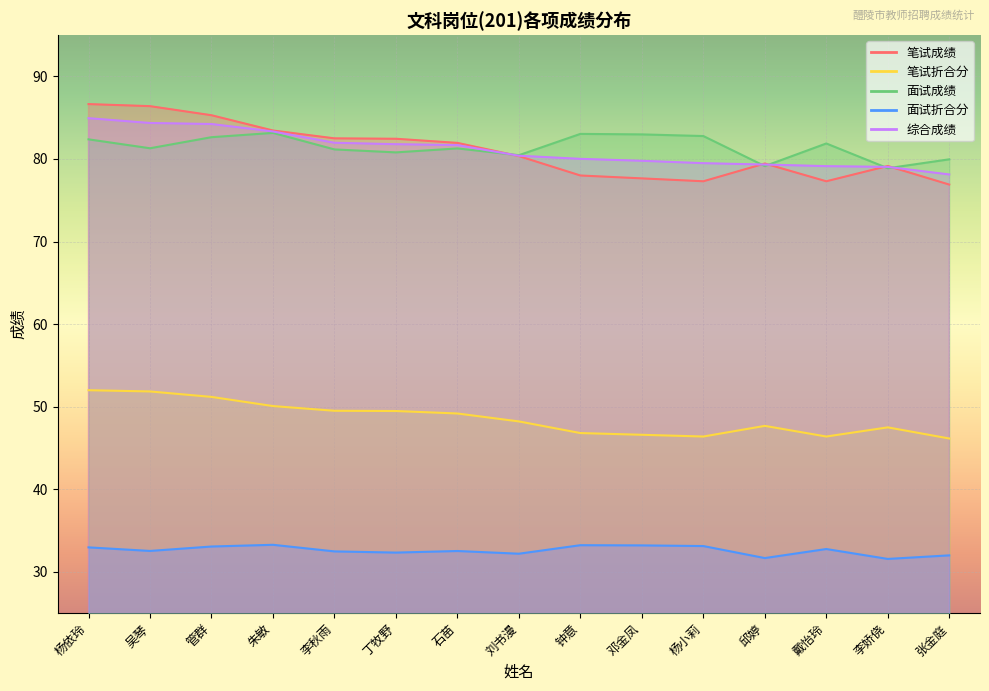

Reading left to right, transcribe all the data shown in this chart.

笔试成绩: 86.7	86.4	85.3	83.5	82.5	82.5	82.0	80.3	78.0	77.7	77.3	79.5	77.3	79.2	76.9
笔试折合分: 52.0	51.8	51.2	50.1	49.5	49.5	49.2	48.2	46.8	46.6	46.4	47.7	46.4	47.5	46.1
面试成绩: 82.4	81.3	82.6	83.2	81.2	80.8	81.3	80.5	83.0	83.0	82.8	79.1	81.9	78.9	80.0
面试折合分: 33.0	32.5	33.1	33.3	32.5	32.3	32.5	32.2	33.2	33.2	33.1	31.7	32.8	31.6	32.0
综合成绩: 84.9	84.4	84.2	83.3	82.0	81.8	81.7	80.4	80.0	79.8	79.5	79.3	79.1	79.0	78.1